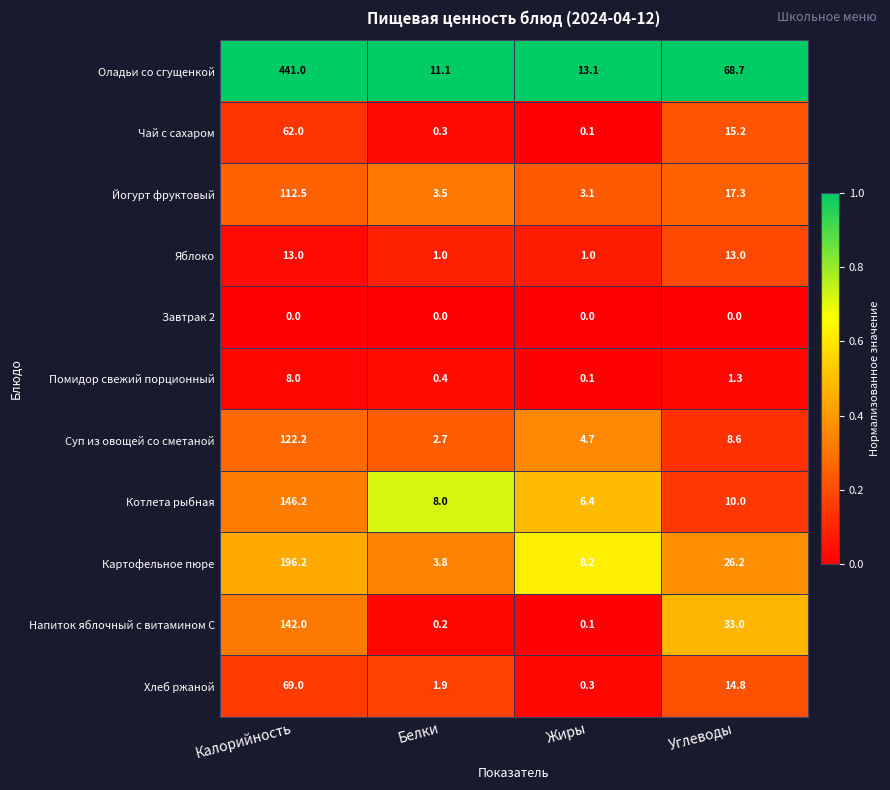

Count the number of categories in the chart.

4